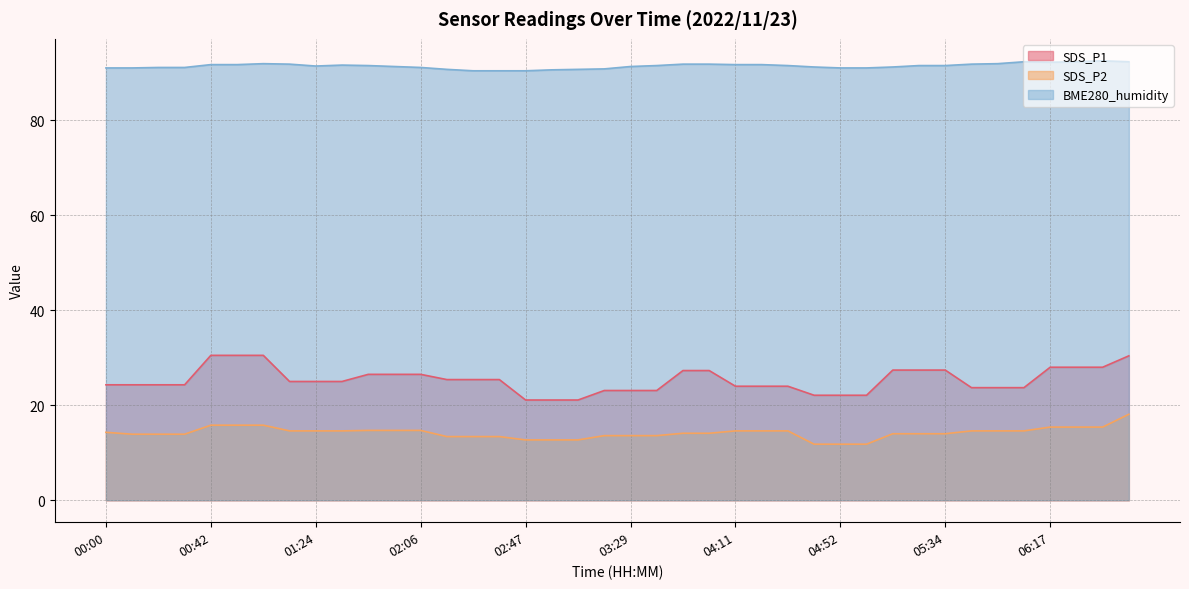

What is the average value of the SDS_P1 series?

25.3